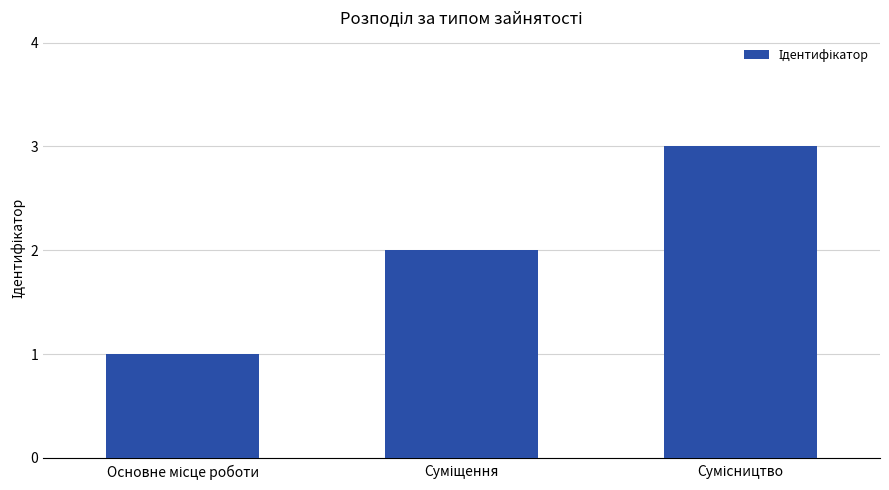

What is the sum of all values?

6